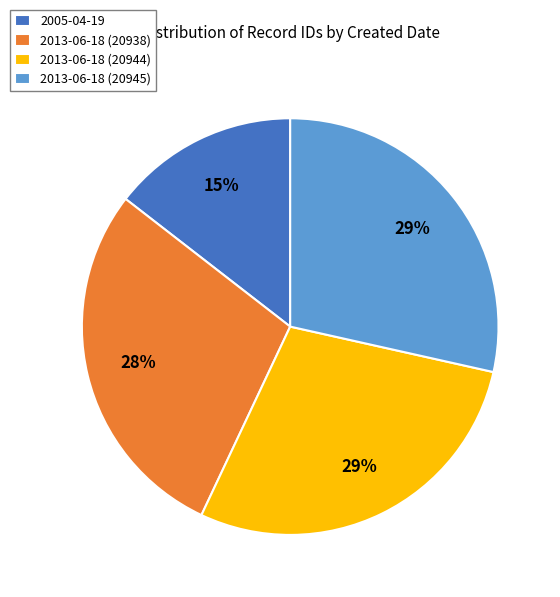

Is the sum of 2013-06-18 (20945) and 2013-06-18 (20944) greater than half?

Yes